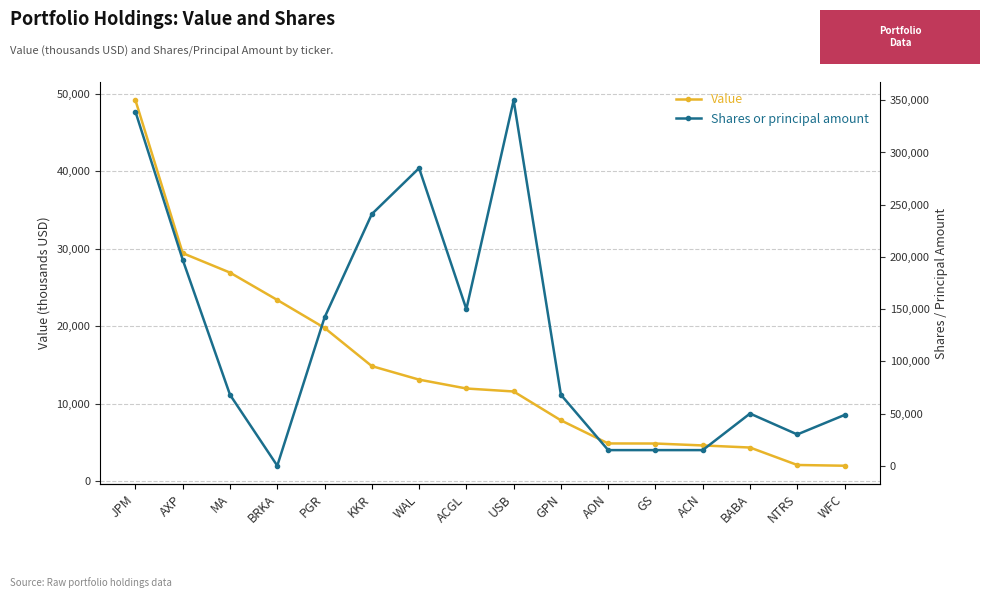

At which category is the sum across all series the highest?

JPM